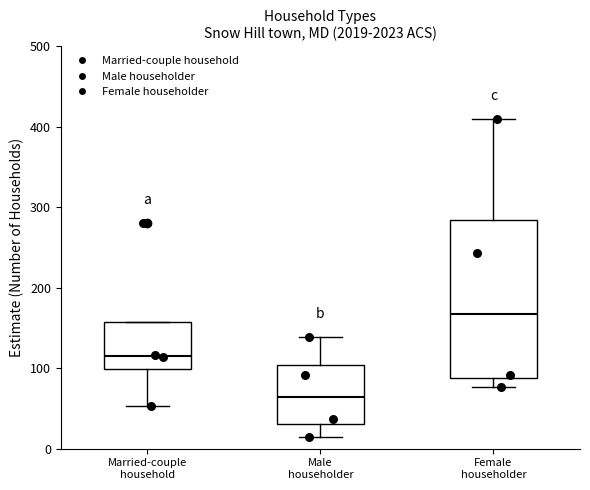

Which box is the tallest, from its lower edge to its upper edge?

Female householder